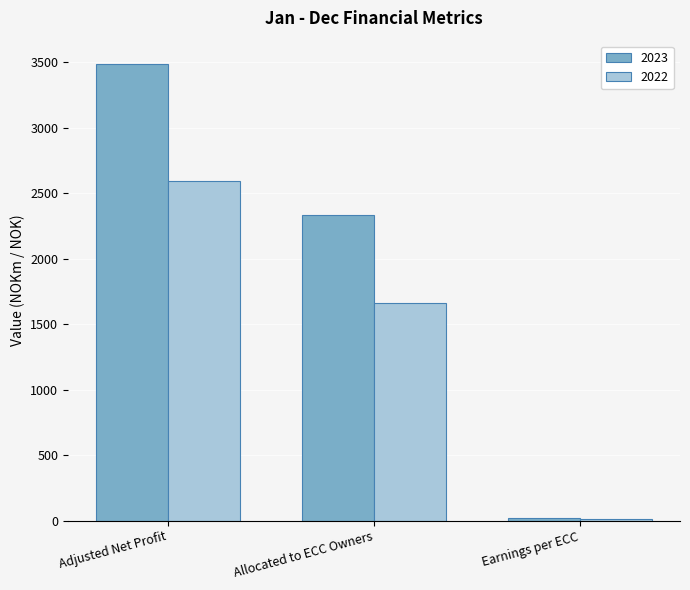

What is the minimum value shown in the chart?

12.8